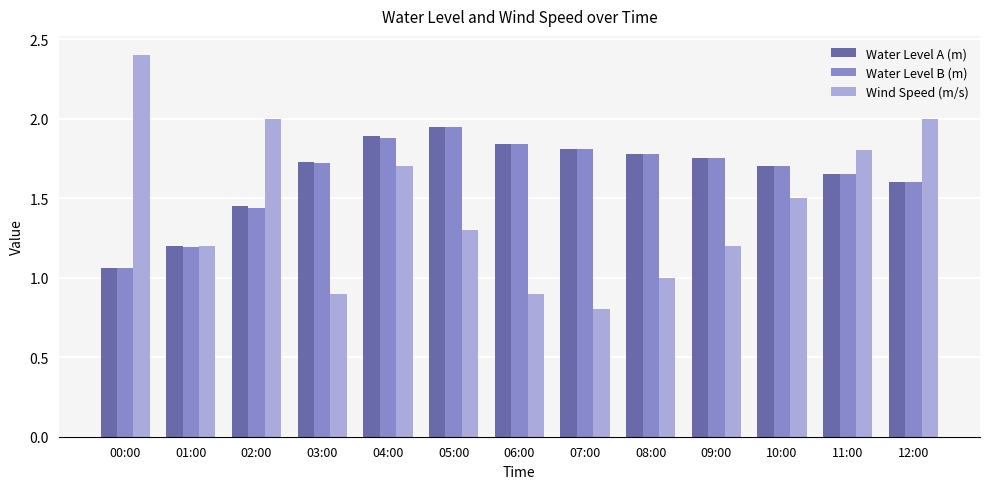

How many bars are there in each group?

3